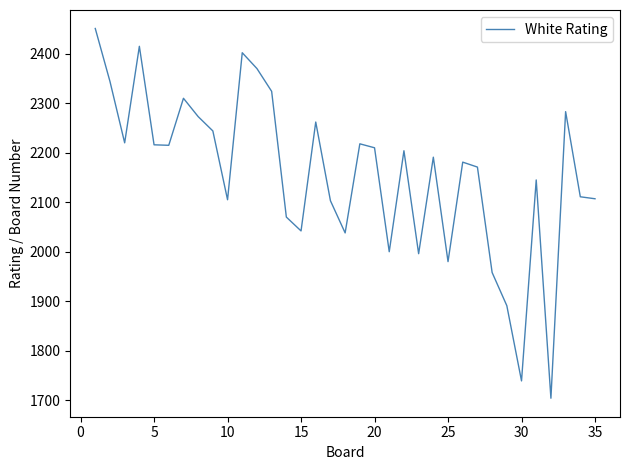

What is the minimum value shown in the chart?

1704